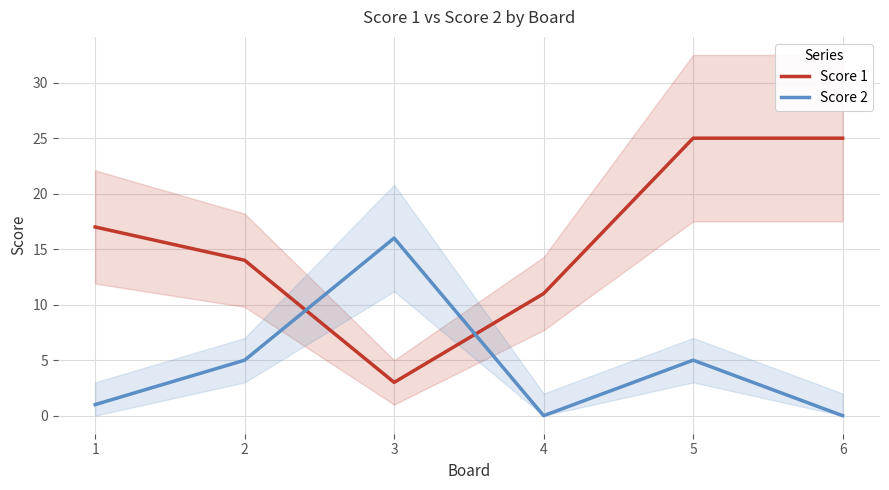

The value of Score 1 at 6 is 25. True or false?

True